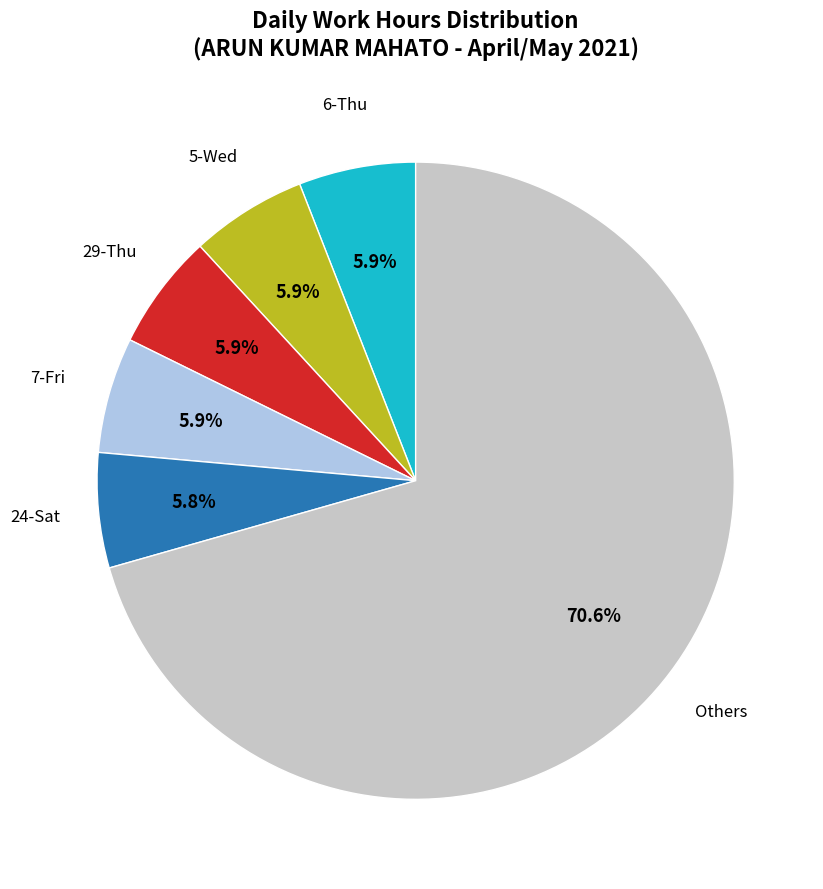

Does any single category account for the majority?

Yes